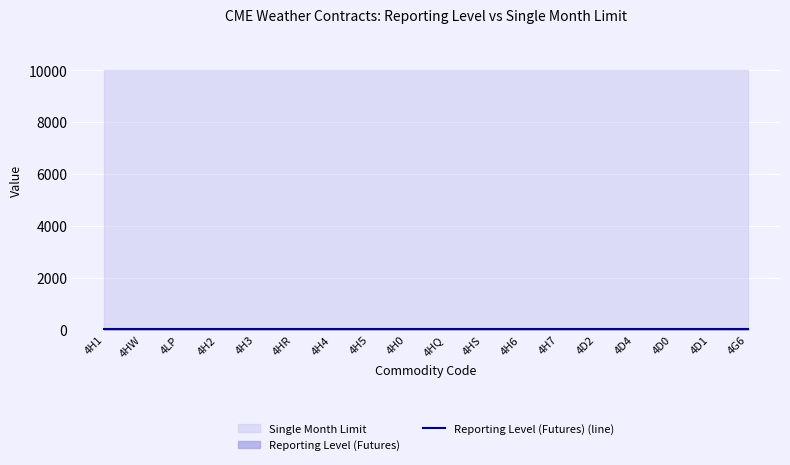

At which category is the sum across all series the highest?

4H1